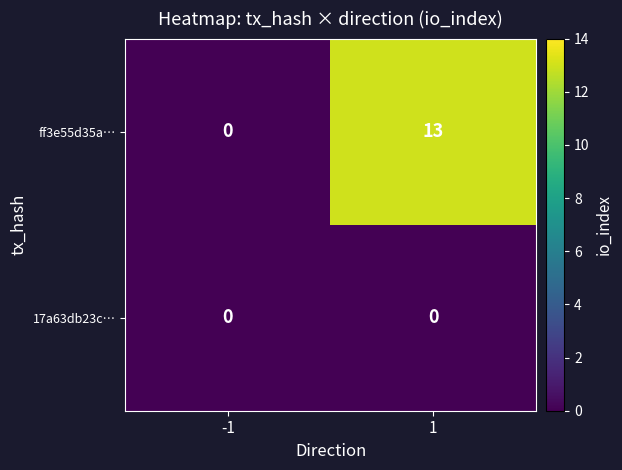

Is it true that 17a63db23c… equals 0 at -1?

True